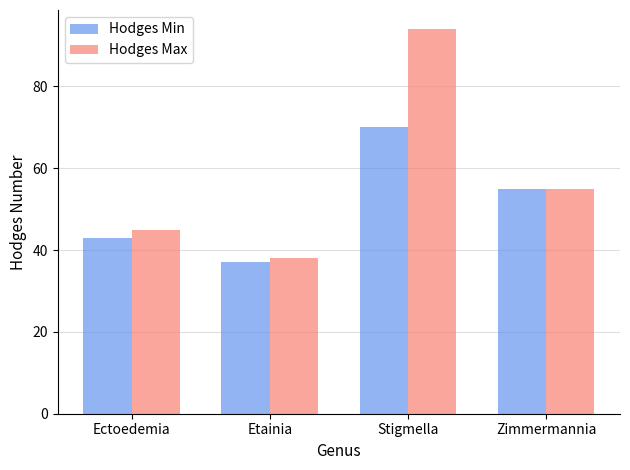

Read the Hodges Max value at Etainia, to the nearest 10.

40